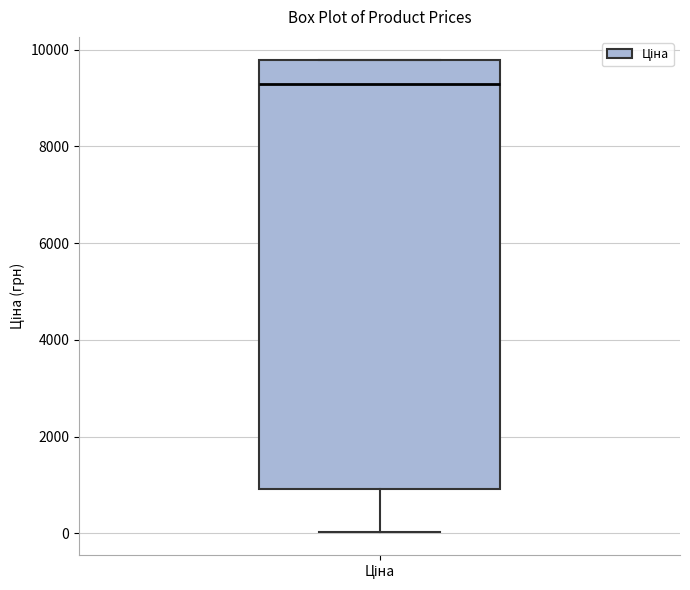

Where is the lower edge of the box for Ціна on the y-axis? The values are not printed on the chart, so give them approximately, as read against the axis.

1000